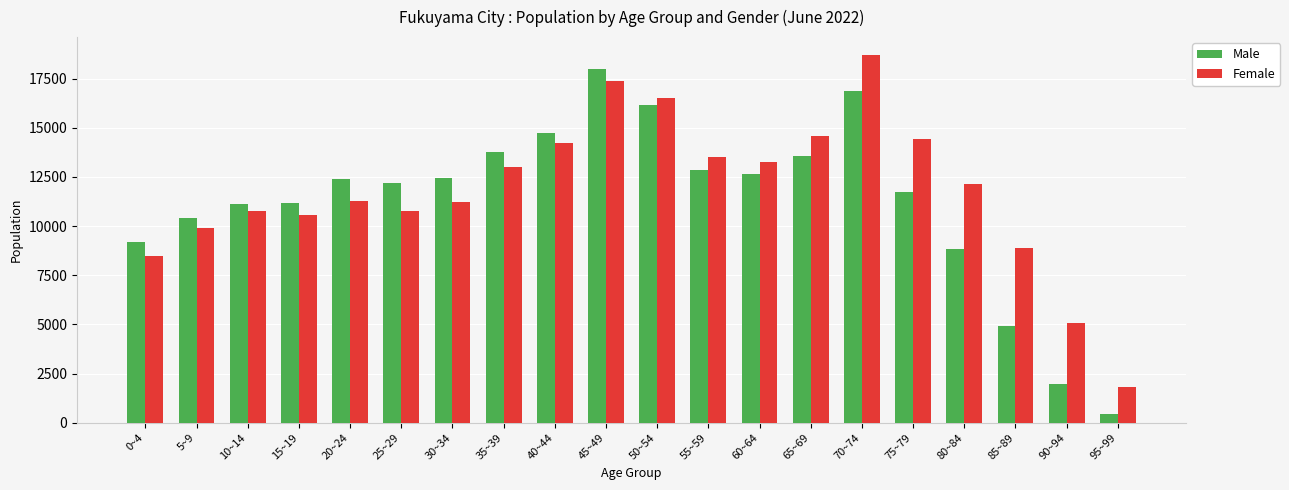

Which series changed the most between 20~24 and 35~39?

Female